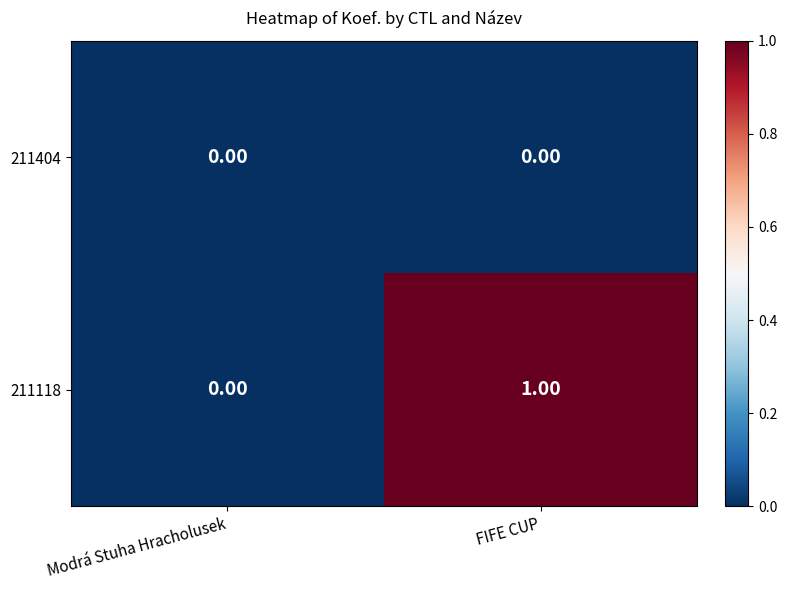

Rank the series at FIFE CUP from highest to lowest value.

211118, 211404